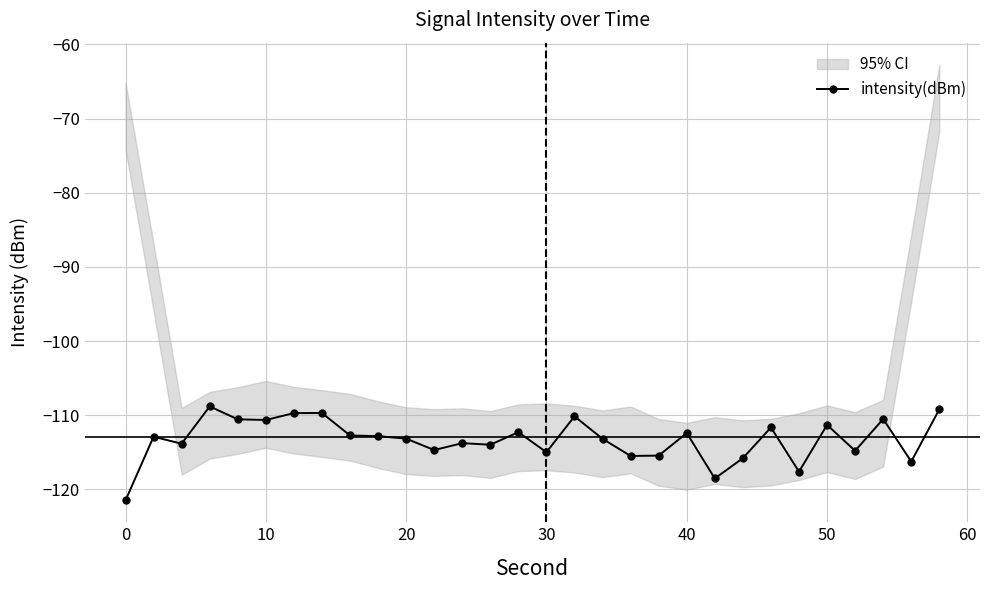

True or false: intensity(dBm) has a value of -191.1 at 0.

False